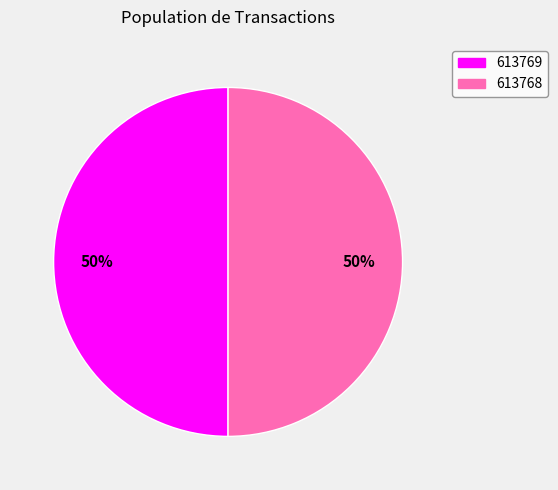

What is the ratio of the value at 613768 to the value at 613769?

1.0